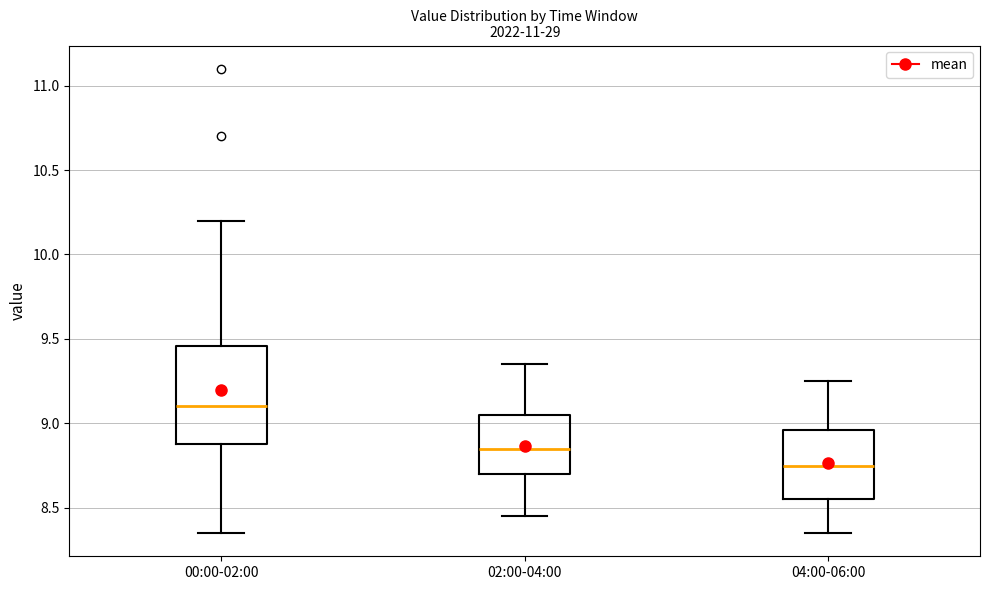

Where is the lower edge of the box for 04:00-06:00 on the y-axis? The values are not printed on the chart, so give them approximately, as read against the axis.

8.55